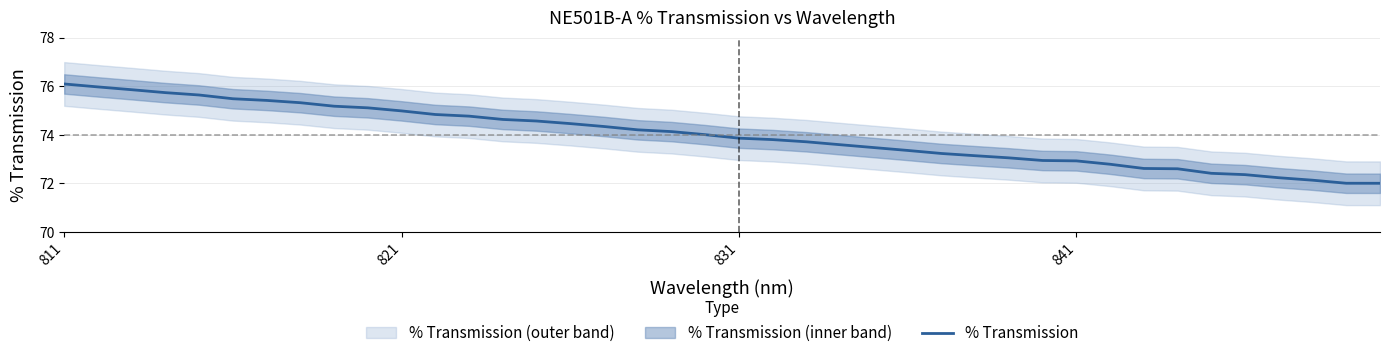

Reading left to right, list all the values displayed in this chart.

76.1	76.0	75.9	75.7	75.6	75.5	75.4	75.3	75.2	75.1	75.0	74.8	74.8	74.6	74.6	74.5	74.3	74.2	74.1	74.0	73.9	73.8	73.7	73.6	73.5	73.4	73.2	73.1	73.1	72.9	72.9	72.8	72.6	72.6	72.4	72.4	72.2	72.1	72.0	72.0